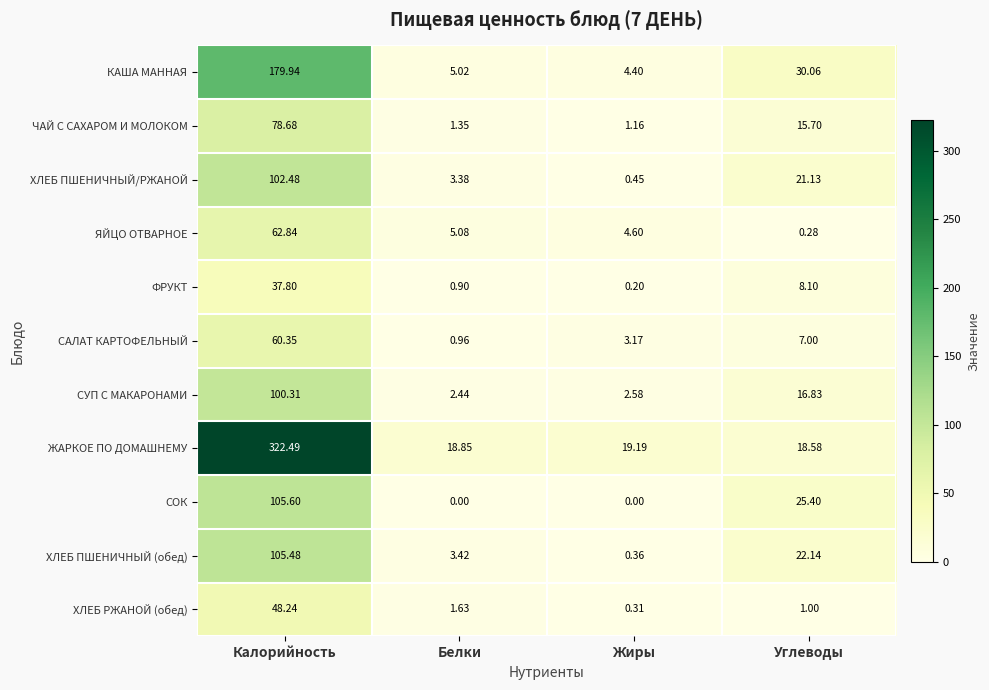

At Жиры, list the series in order from largest to smallest.

ЖАРКОЕ ПО ДОМАШНЕМУ, ЯЙЦО ОТВАРНОЕ, КАША МАННАЯ, САЛАТ КАРТОФЕЛЬНЫЙ, СУП С МАКАРОНАМИ, ЧАЙ С САХАРОМ И МОЛОКОМ, ХЛЕБ ПШЕНИЧНЫЙ/РЖАНОЙ, ХЛЕБ ПШЕНИЧНЫЙ (обед), ХЛЕБ РЖАНОЙ (обед), ФРУКТ, СОК